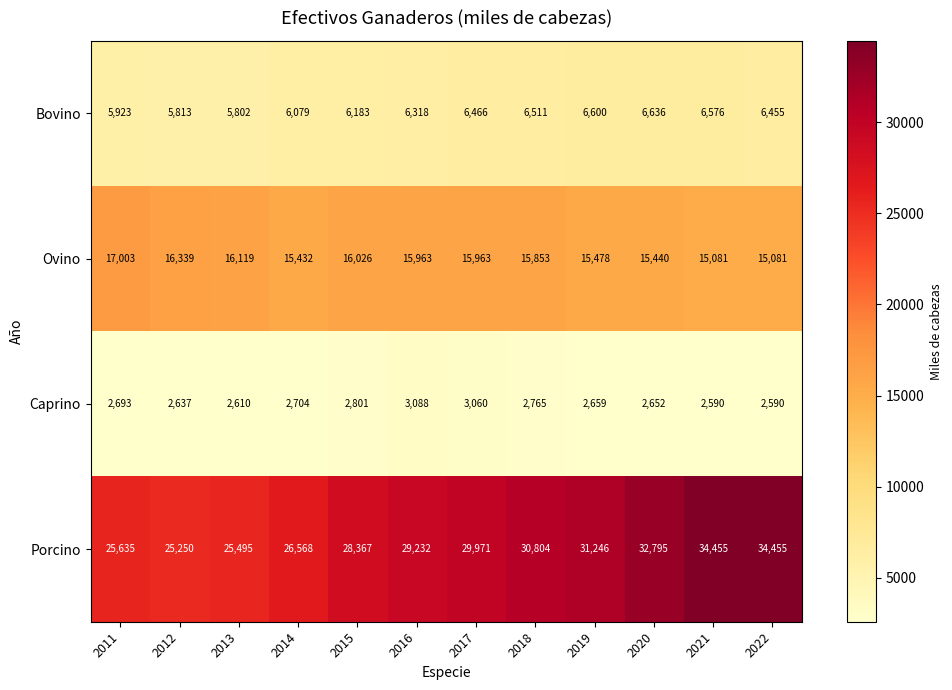

What is the spread (max minus min) of values at 2022?

31865